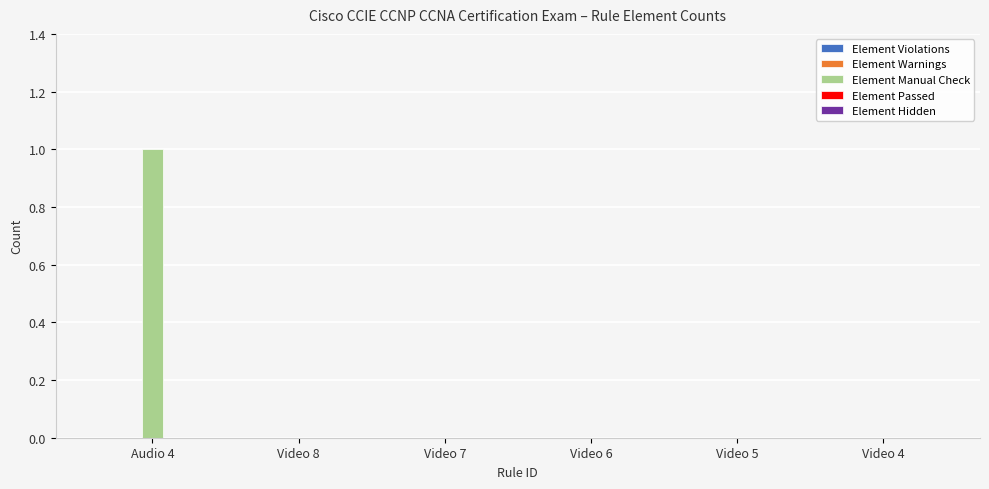

At which category does the chart reach its peak across all series?

Audio 4